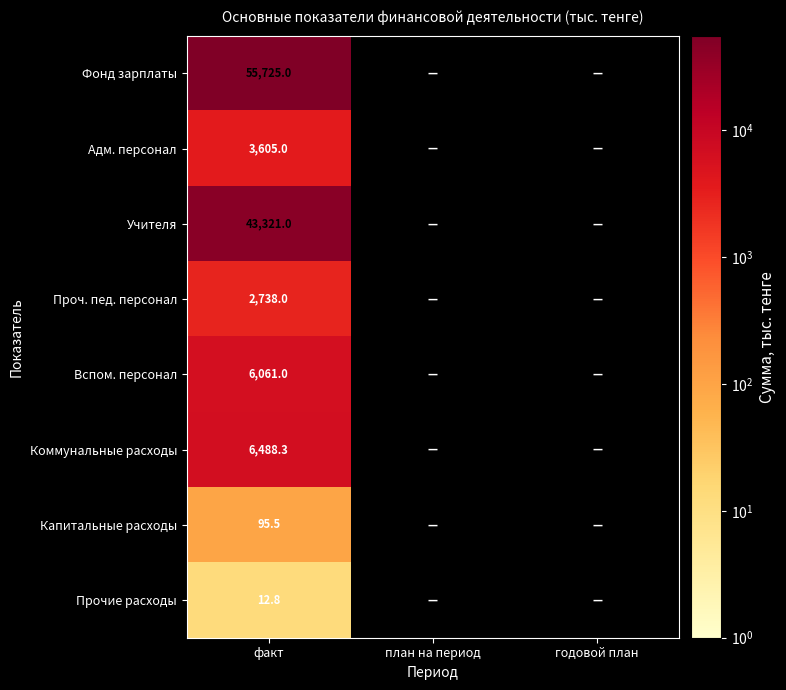

What is the total value across all series at факт?

118046.6